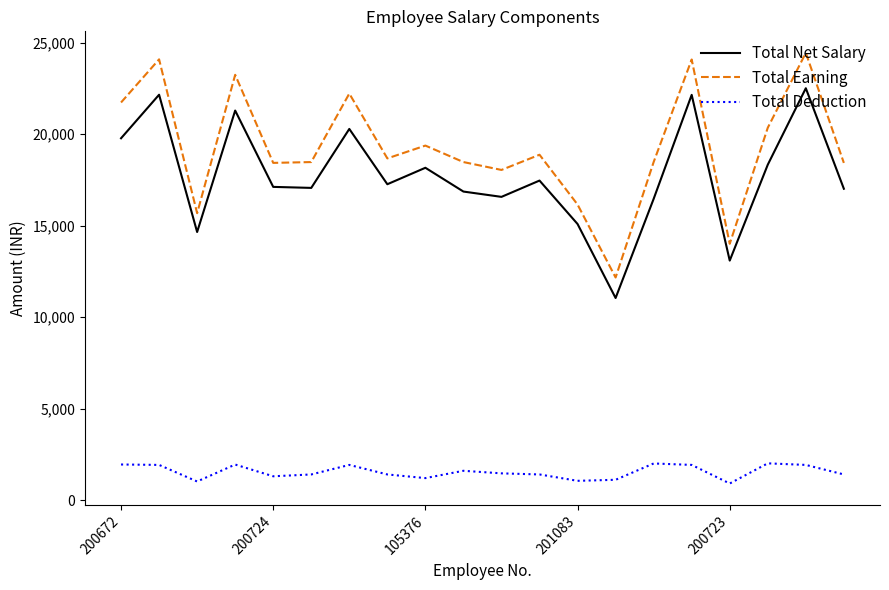

Which series has the widest spread of values?

Total Earning